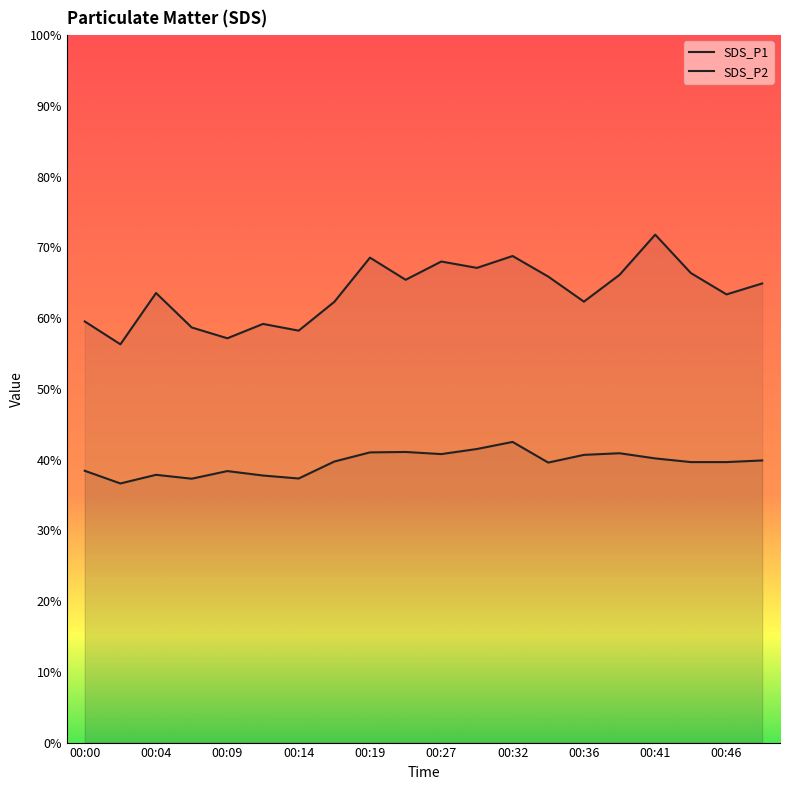

True or false: SDS_P2 and SDS_P1 cross at least once.

False